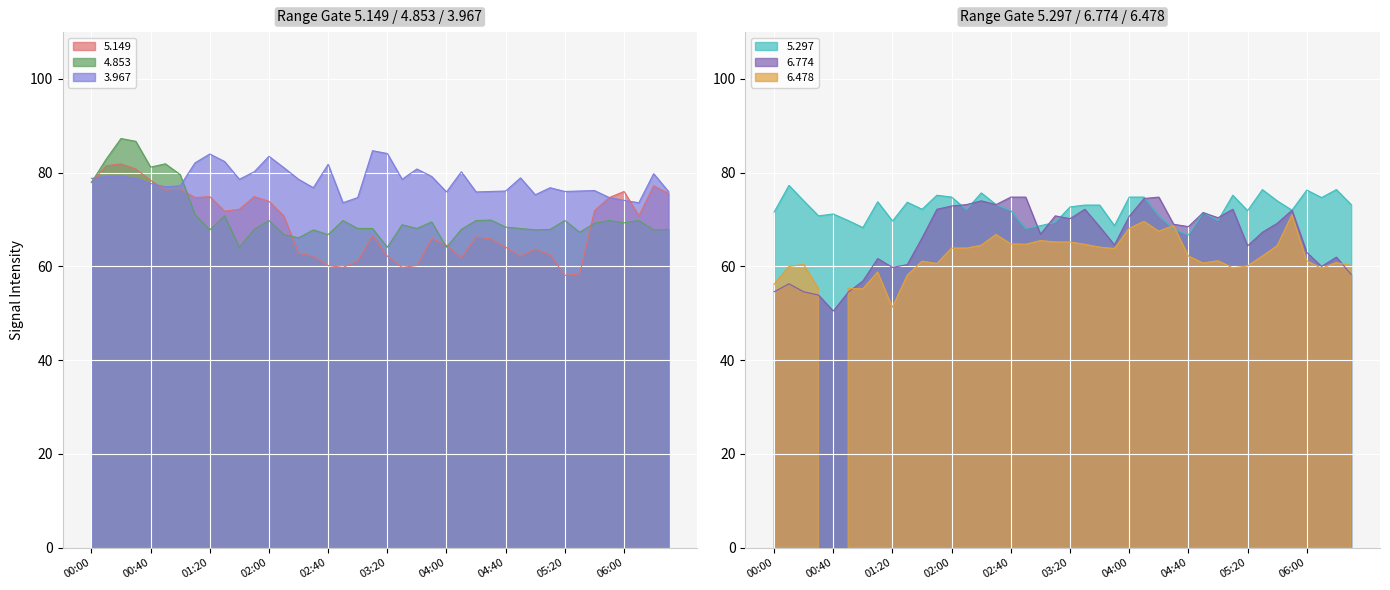

What position from the right is 01:30?

31